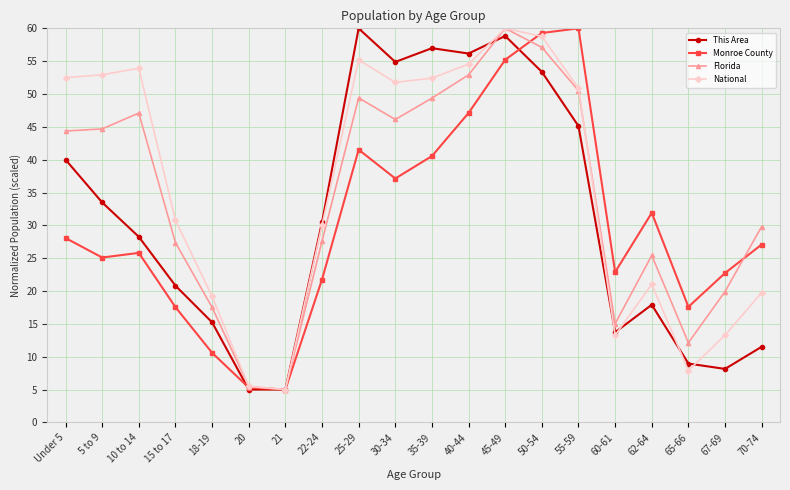

What is the total value across all series at 40-44?

210.7